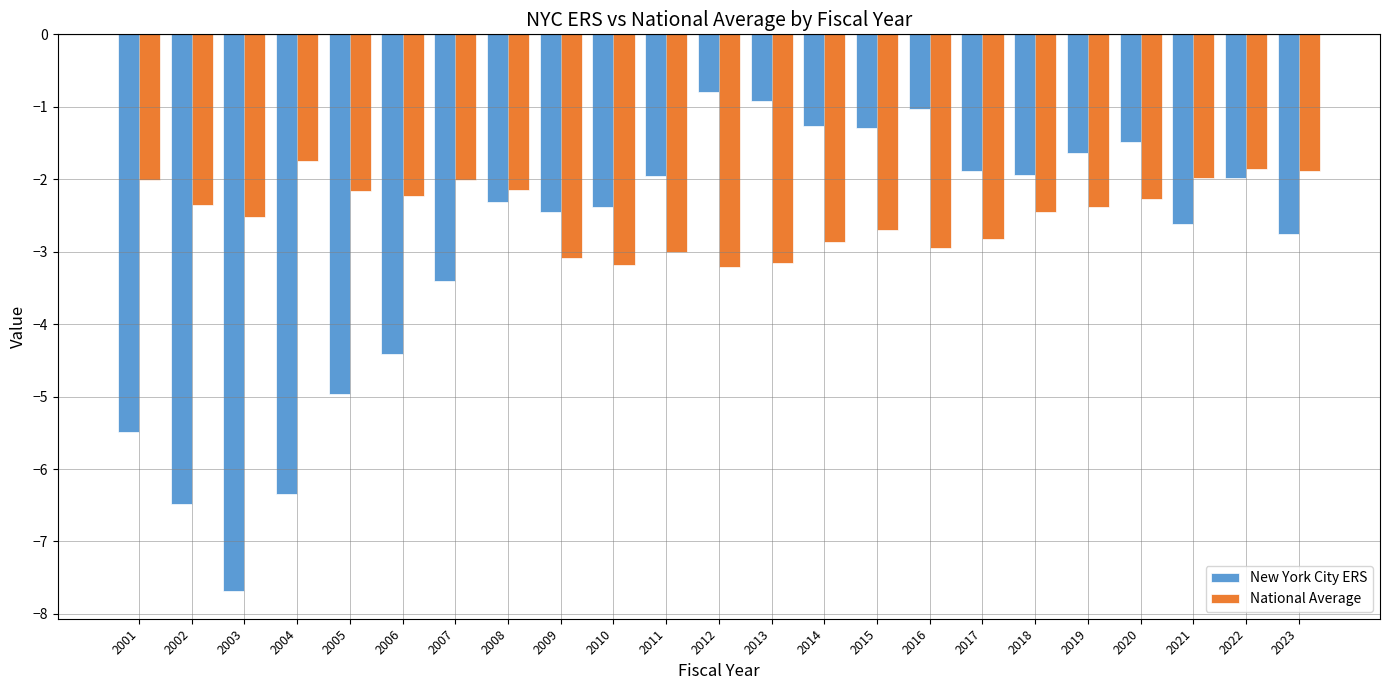

Are the bars grouped side by side (vs. stacked)?

Yes